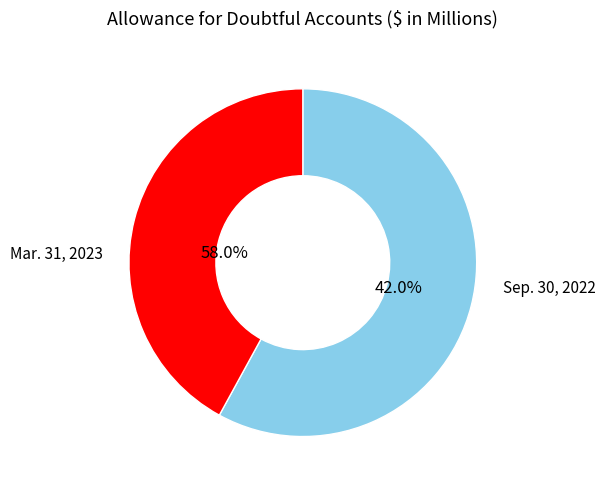

What is the majority slice?

Mar. 31, 2023